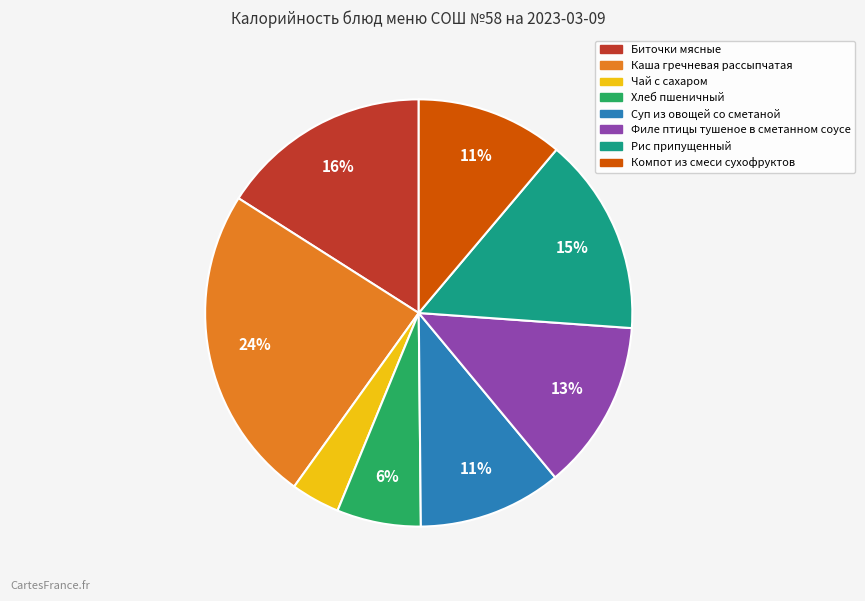

Approximately how many times larger is the value at Суп из овощей со сметаной compared to Филе птицы тушеное в сметанном соусе?

0.8